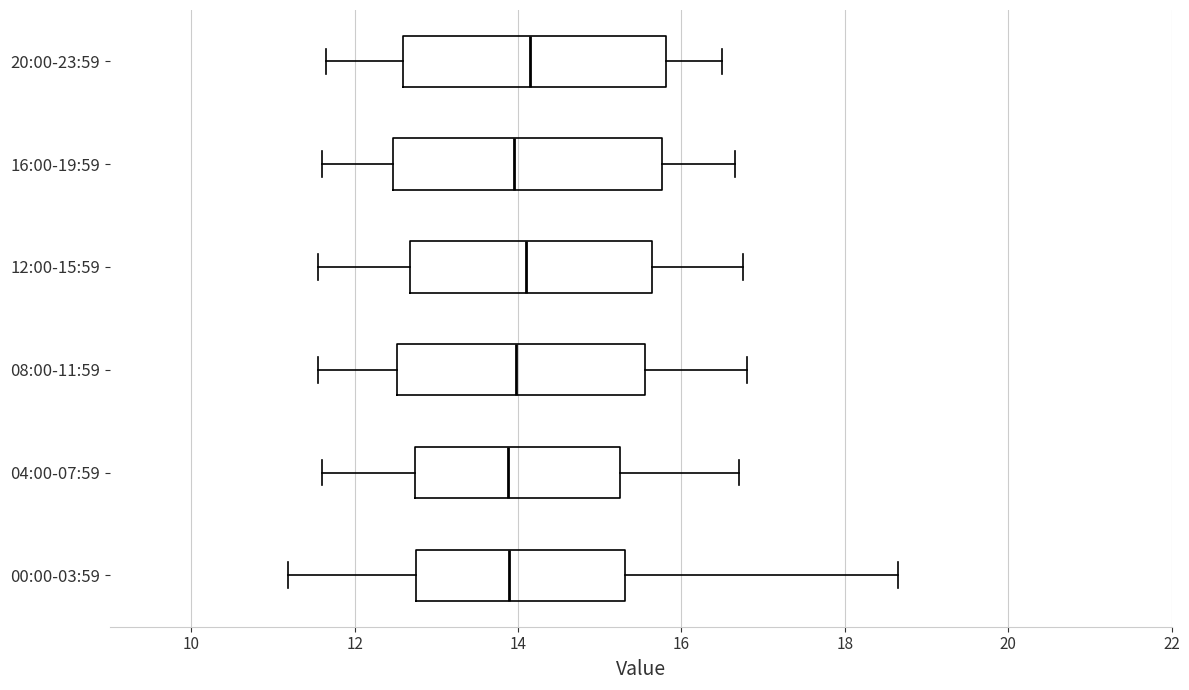

Reading bottom to top, read every box against the x-axis: the position of its median line, the range the box covers, and the ends of its whiskers. The values are not printed on the chart, so give them approximately, as read against the axis.

00:00-03:59: median 13.8, box 12.8 to 15.4, whiskers 11.2 to 18.6
04:00-07:59: median 13.8, box 12.8 to 15.2, whiskers 11.6 to 16.8
08:00-11:59: median 14.0, box 12.6 to 15.6, whiskers 11.6 to 16.8
12:00-15:59: median 14.2, box 12.6 to 15.6, whiskers 11.6 to 16.8
16:00-19:59: median 14.0, box 12.4 to 15.8, whiskers 11.6 to 16.6
20:00-23:59: median 14.2, box 12.6 to 15.8, whiskers 11.6 to 16.6